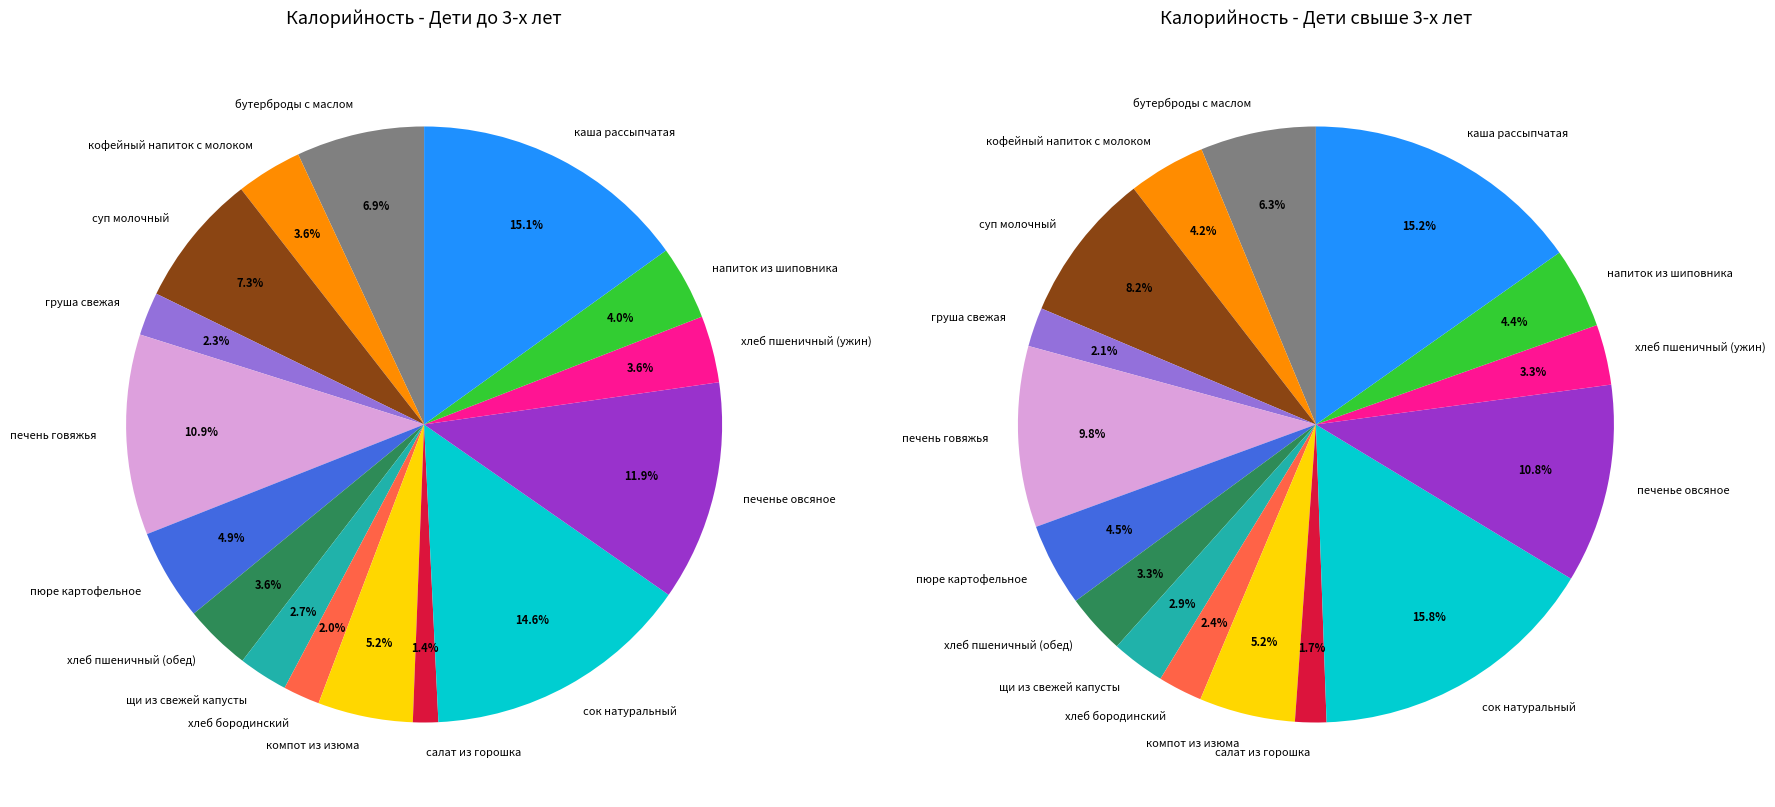

To the nearest percent, what is the combined percentage of хлеб пшеничный (обед) and бутерброды с маслом?

10%